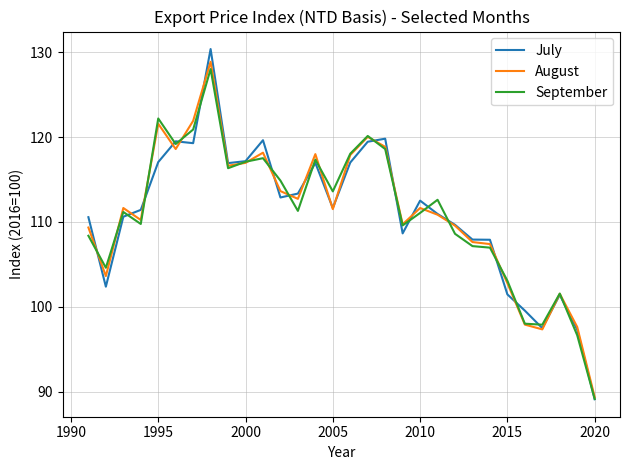

Does the chart have visible grid lines?

Yes